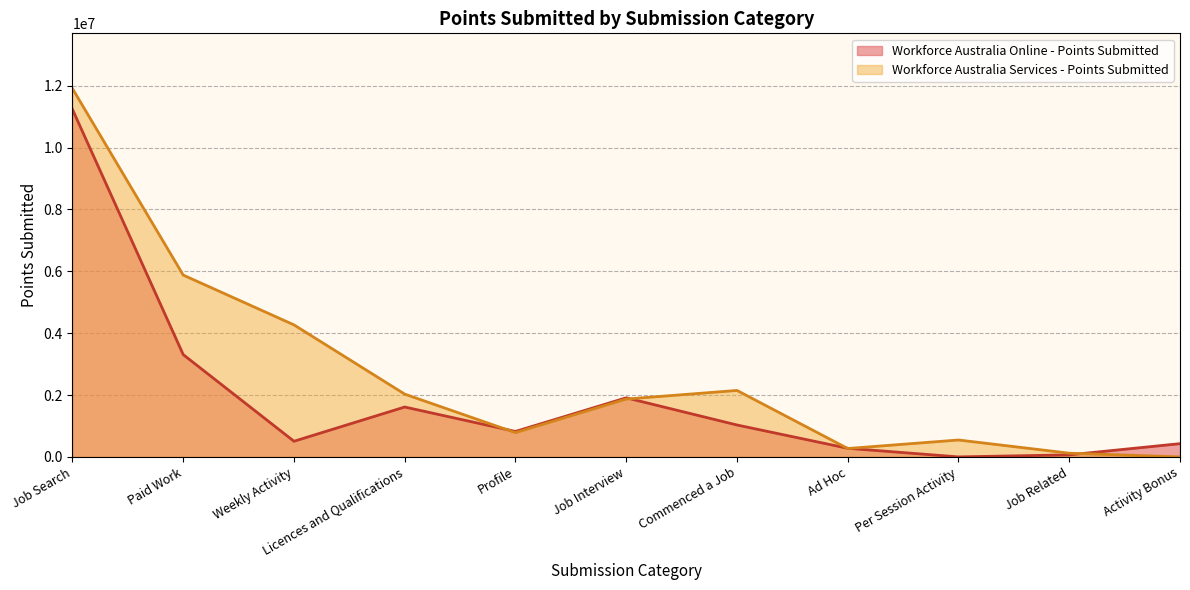

Reading left to right, what are all the values shown in this chart?

Workforce Australia Online - Points Submitted: Job Search=11235110	Paid Work=3307470	Weekly Activity=505655	Licences and Qualifications=1612870	Profile=823230	Job Interview=1910675	Commenced a Job=1031700	Ad Hoc=278445	Per Session Activity=75	Job Related=66220	Activity Bonus=428070
Workforce Australia Services - Points Submitted: Job Search=11908945	Paid Work=5878585	Weekly Activity=4268895	Licences and Qualifications=2029550	Profile=784320	Job Interview=1870850	Commenced a Job=2148600	Ad Hoc=271255	Per Session Activity=546405	Job Related=120025	Activity Bonus=0